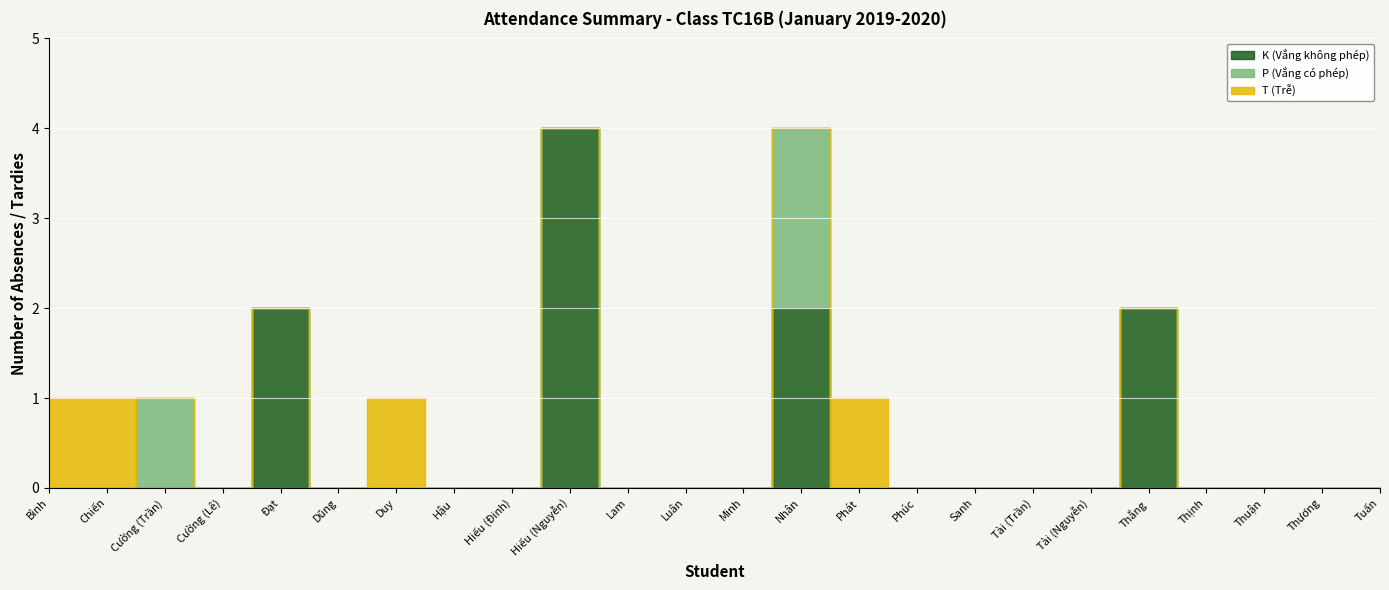

What is the difference between the maximum and minimum values in the K (Vắng không phép) series?

4